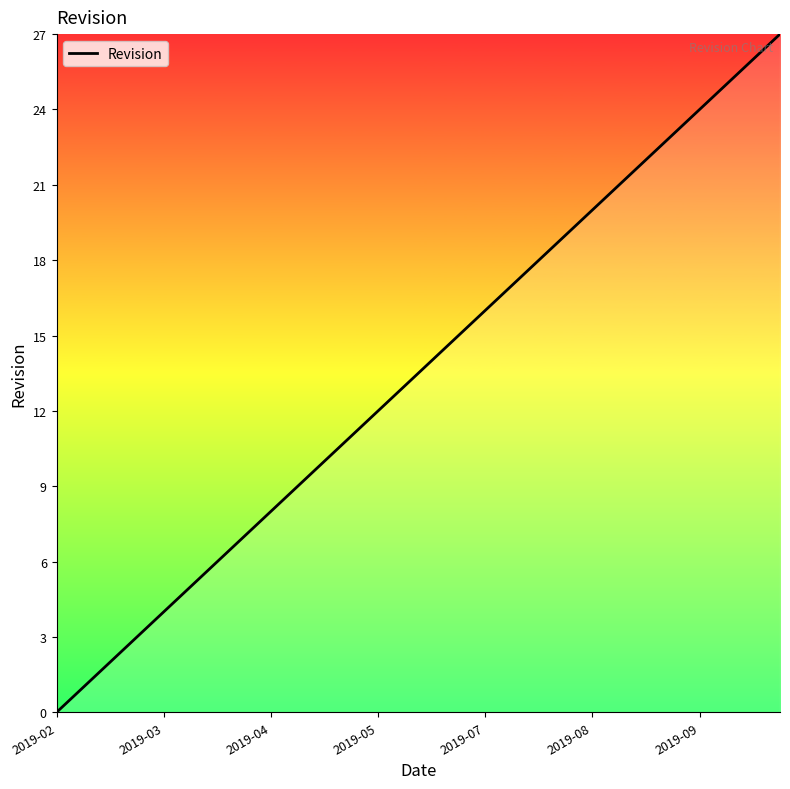

What is the maximum value shown in the chart?

27